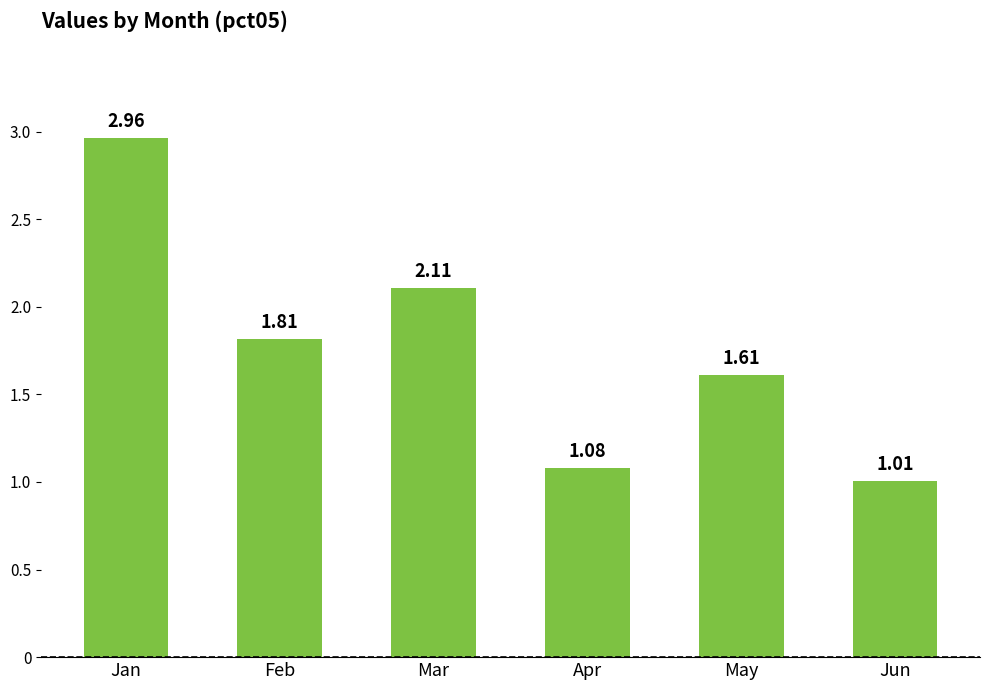

At which label is the value closest to 1?

Jun